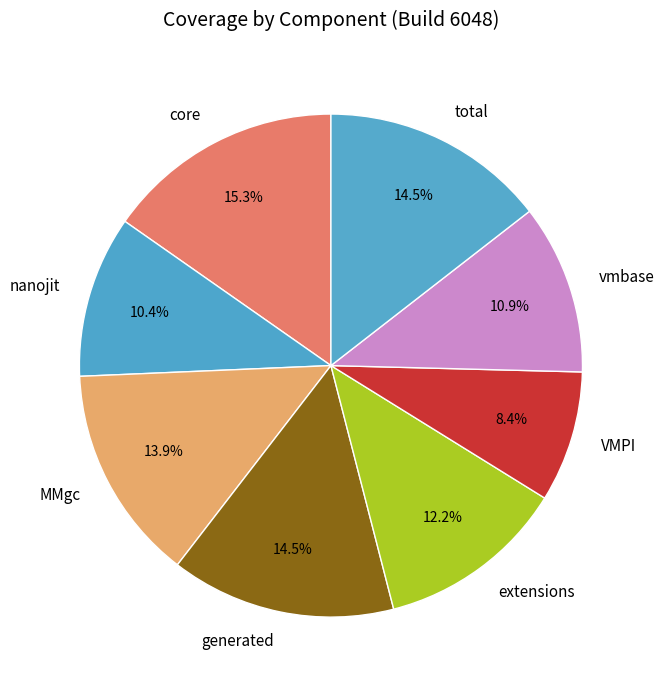

The extensions slice represents 12% of the pie. True or false?

True